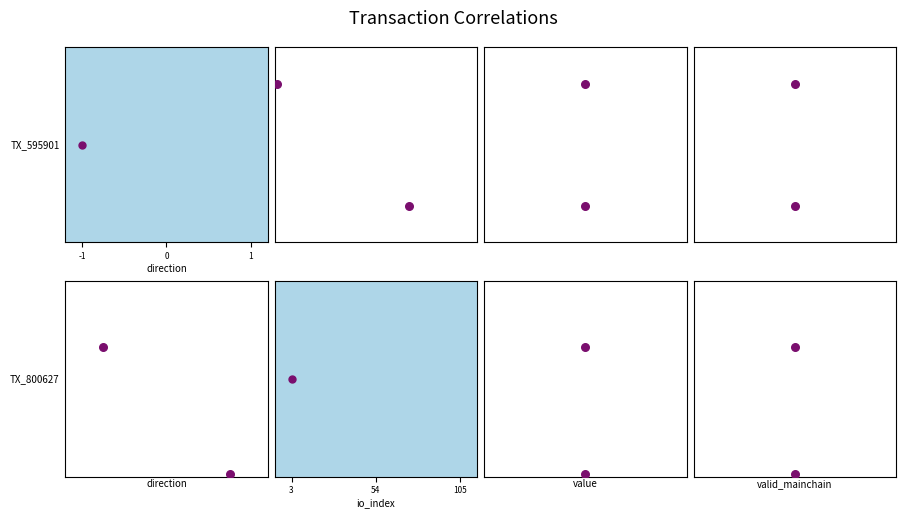

Where is value vs TX_595901 nearest to the value 0?

-1